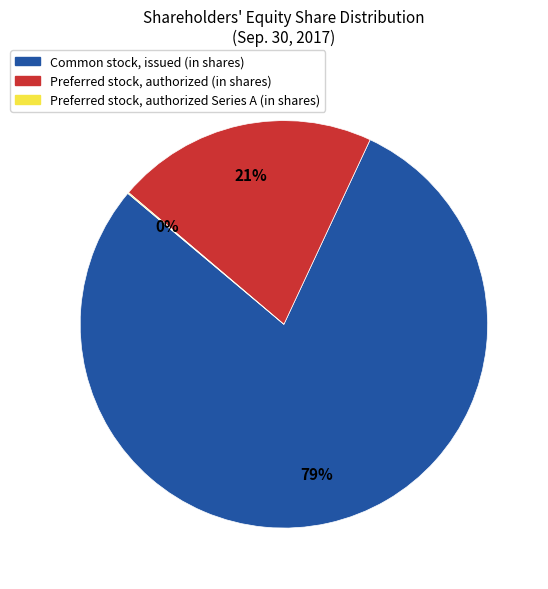

Do Preferred stock, authorized (in shares) and Common stock, issued (in shares) together represent more than half of the pie?

Yes